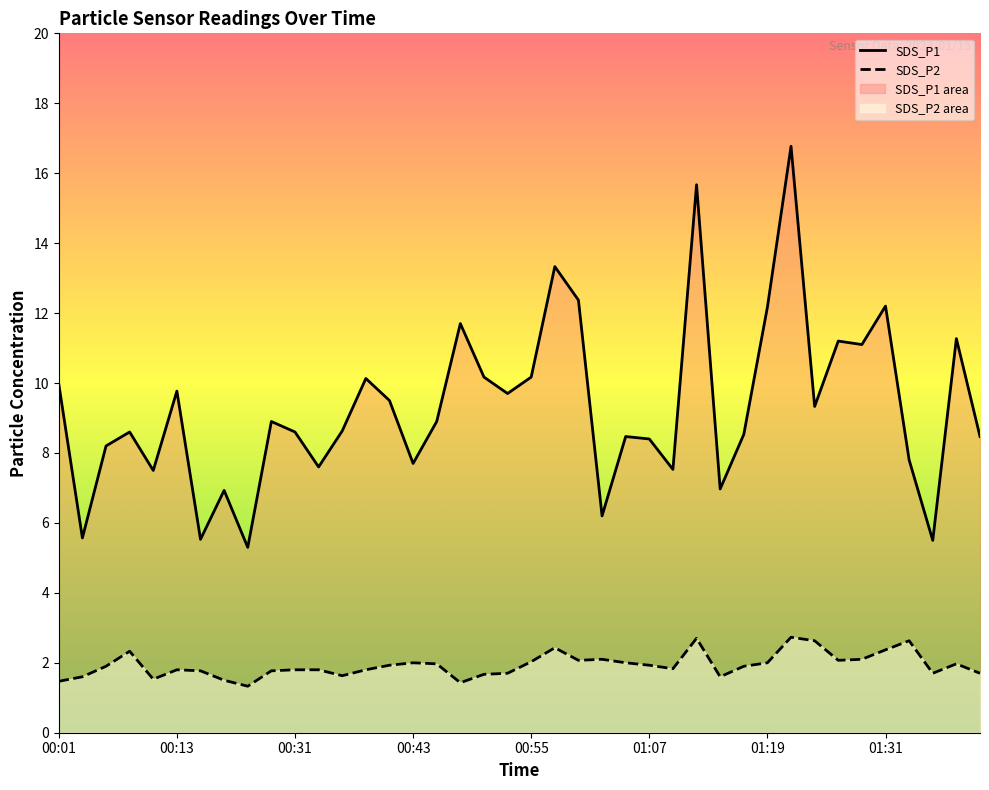

Reading left to right, list all the values displayed in this chart.

SDS_P1: 00:01=10.0	00:03=5.6	00:06=8.2	00:08=8.6	00:11=7.5	00:13=9.8	00:16=5.5	00:18=6.9	00:21=5.3	00:29=8.9	00:31=8.6	00:33=7.6	00:36=8.6	00:38=10.1	00:41=9.5	00:43=7.7	00:45=8.9	00:48=11.7	00:50=10.2	00:53=9.7	00:55=10.2	00:58=13.3	01:00=12.4	01:02=6.2	01:05=8.5	01:07=8.4	01:10=7.5	01:12=15.7	01:15=7.0	01:17=8.5	01:19=12.2	01:22=16.8	01:24=9.3	01:27=11.2	01:29=11.1	01:31=12.2	01:34=7.8	01:36=5.5	01:39=11.3	01:41=8.5
SDS_P2: 00:01=1.5	00:03=1.6	00:06=1.9	00:08=2.3	00:11=1.5	00:13=1.8	00:16=1.8	00:18=1.5	00:21=1.3	00:29=1.8	00:31=1.8	00:33=1.8	00:36=1.6	00:38=1.8	00:41=1.9	00:43=2.0	00:45=2.0	00:48=1.4	00:50=1.7	00:53=1.7	00:55=2.0	00:58=2.4	01:00=2.1	01:02=2.1	01:05=2.0	01:07=1.9	01:10=1.8	01:12=2.7	01:15=1.6	01:17=1.9	01:19=2.0	01:22=2.7	01:24=2.6	01:27=2.1	01:29=2.1	01:31=2.4	01:34=2.6	01:36=1.7	01:39=2.0	01:41=1.7